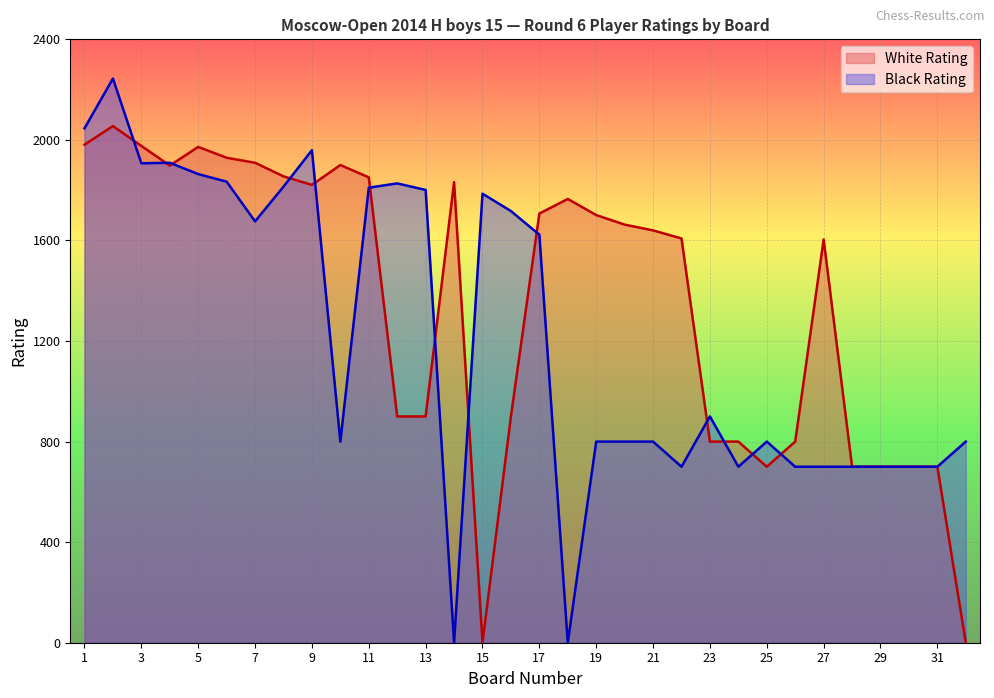

What is the value of the Black Rating point at the 19th from the left?

800